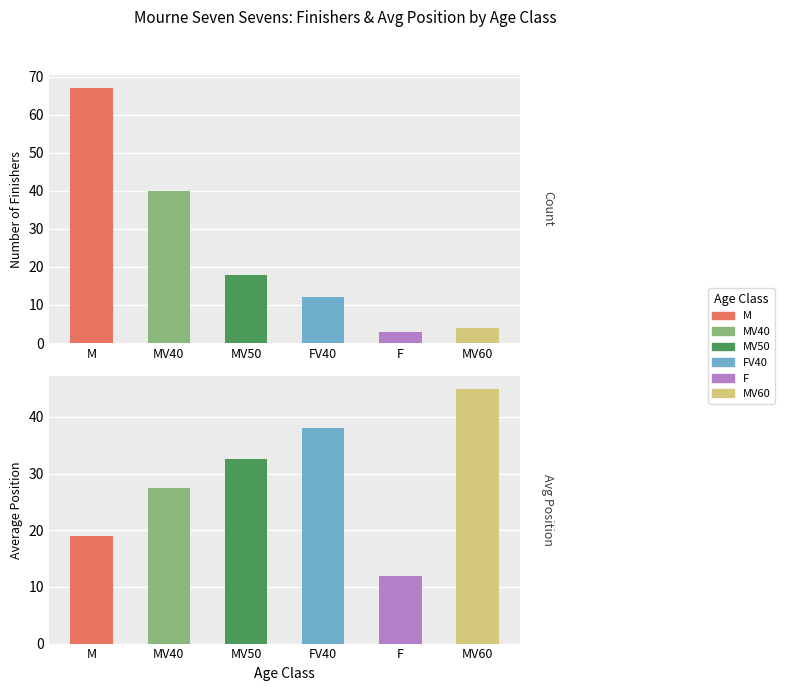

How many bars are there in each group?

2